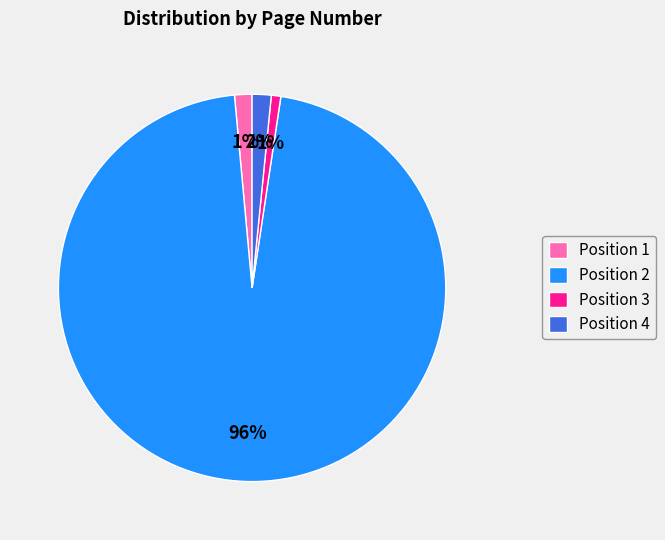

Is the sum of Position 4 and Position 1 greater than half?

No